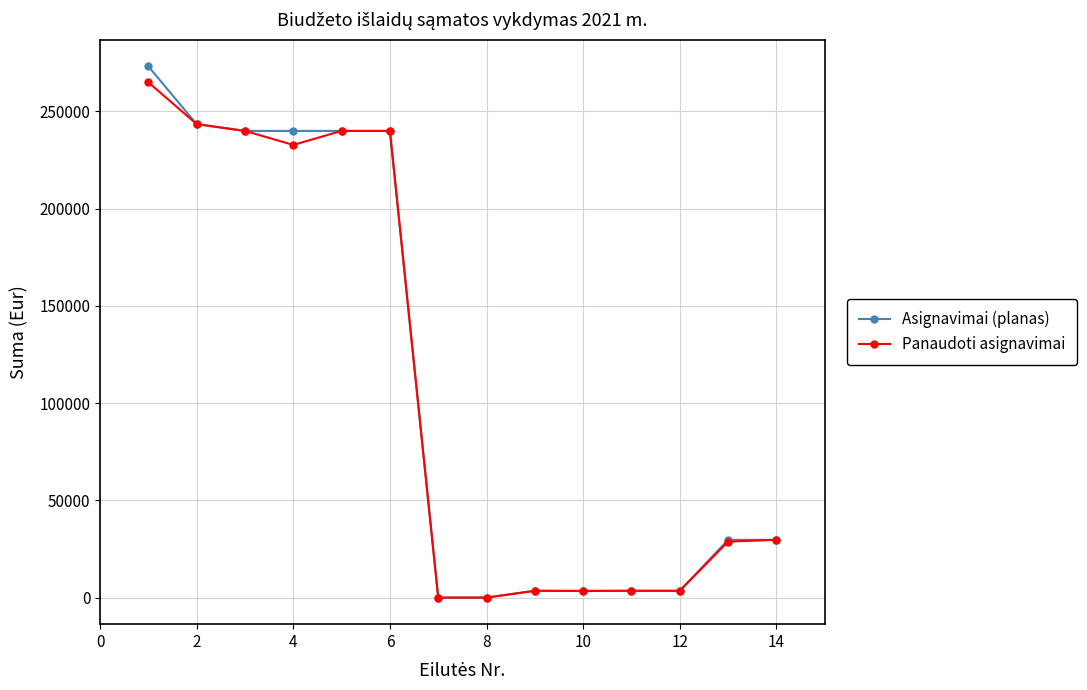

How many lines are shown in the chart?

2